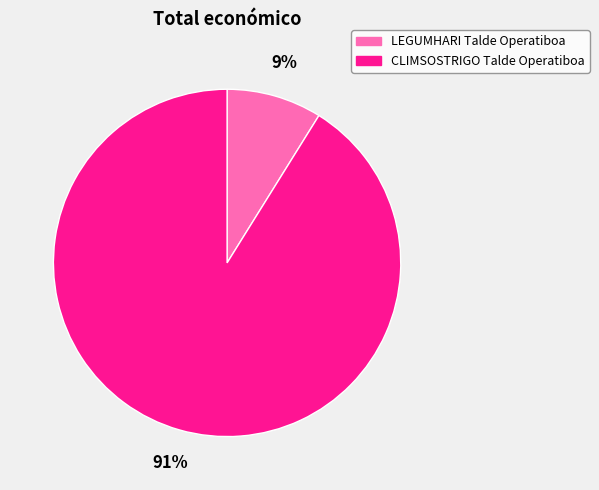

Rank the categories by value from highest to lowest.

CLIMSOSTRIGO Talde Operatiboa, LEGUMHARI Talde Operatiboa